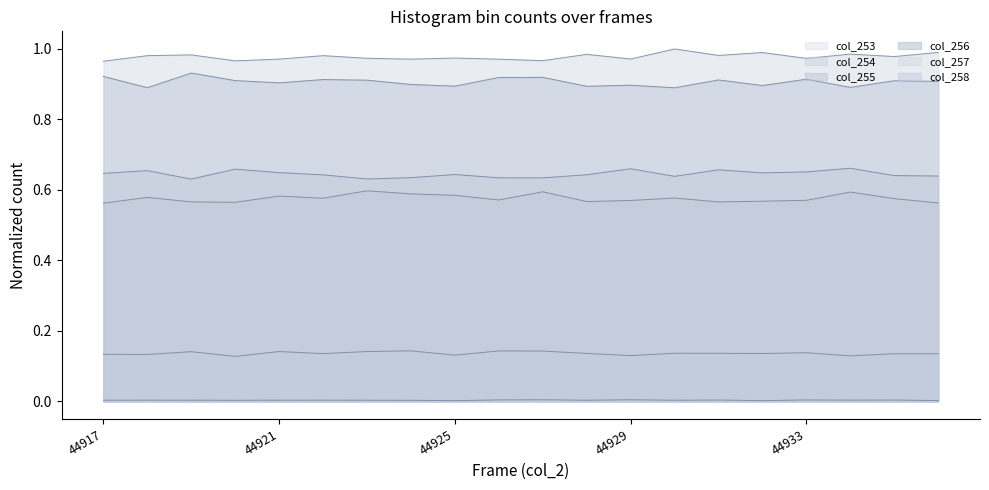

What are all the series names shown in the legend?

col_253, col_254, col_255, col_256, col_257, col_258